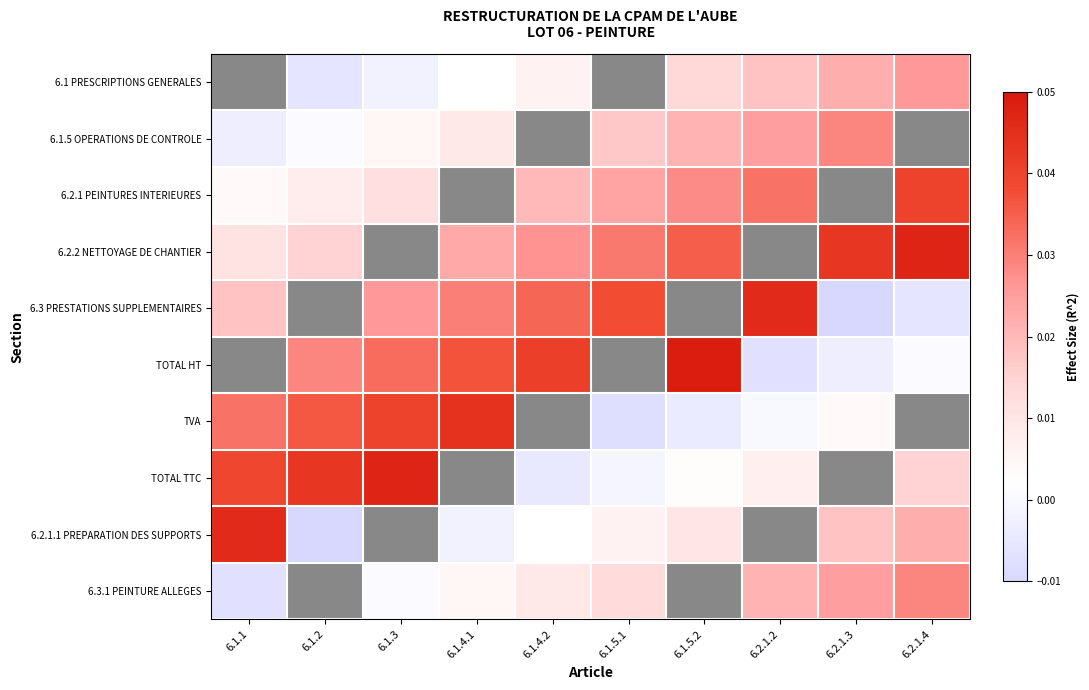

Which label corresponds to the largest value in the chart?

6.1.5.2